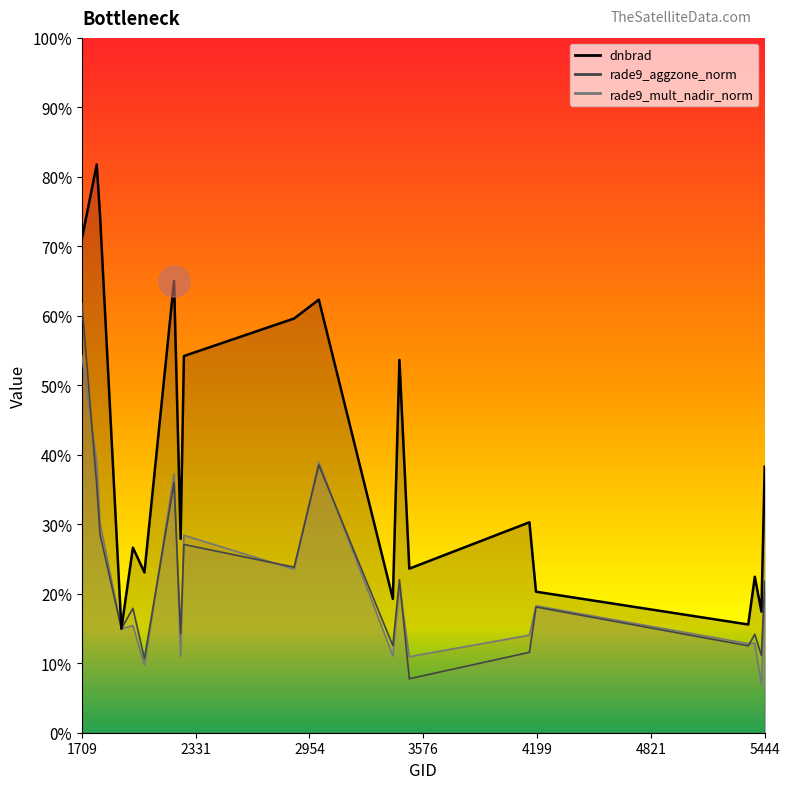

What are all the series names shown in the legend?

dnbrad, rade9_aggzone_norm, rade9_mult_nadir_norm